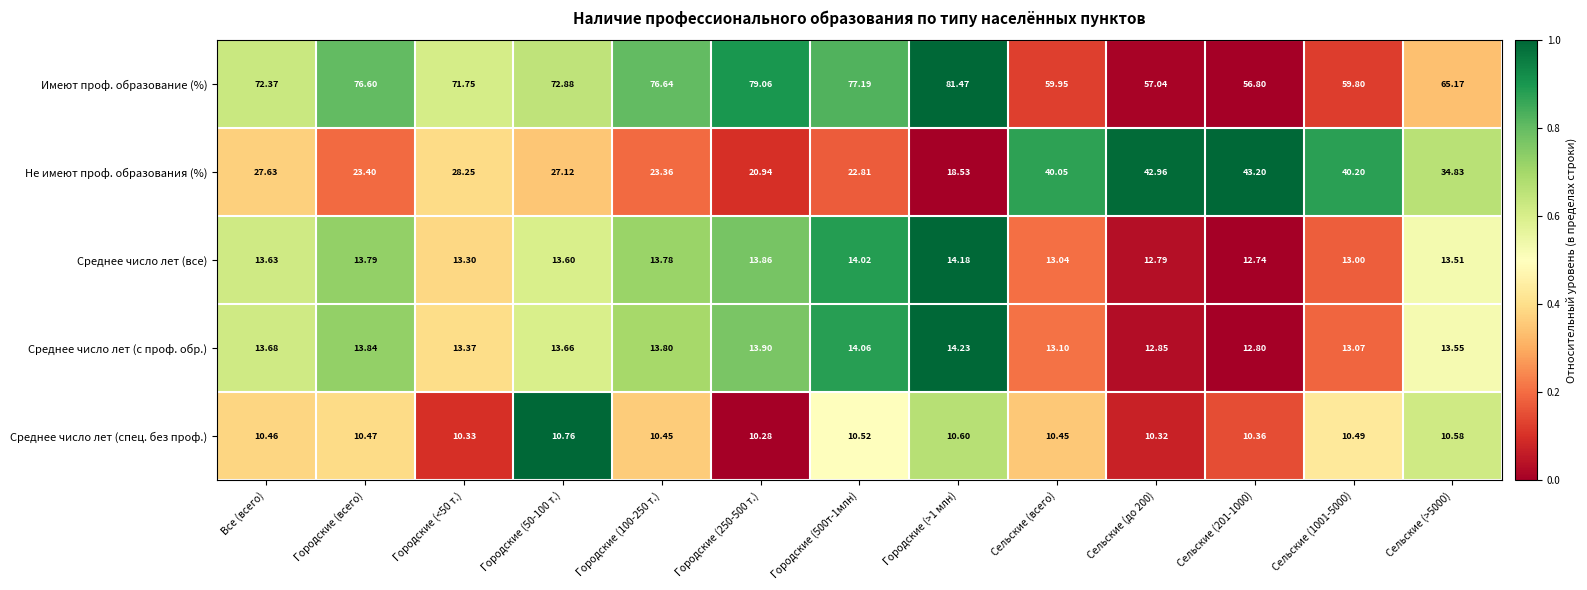

Which series has the largest total across all categories?

Имеют проф. образование (%)